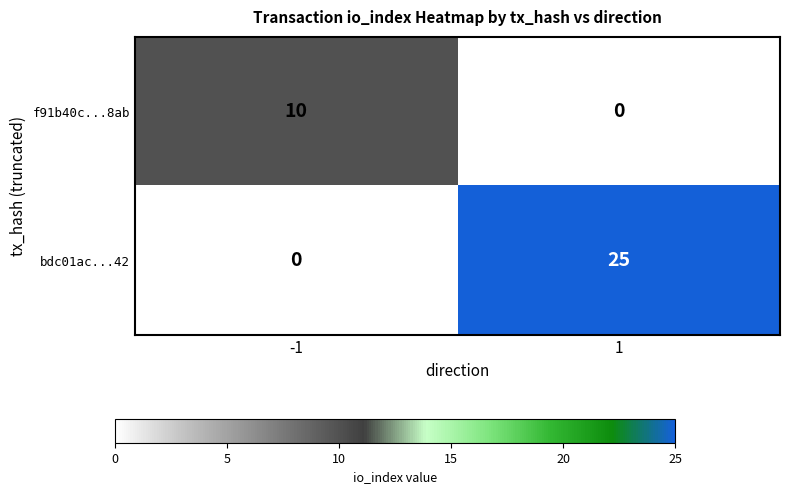

How many categories are shown in the chart?

2